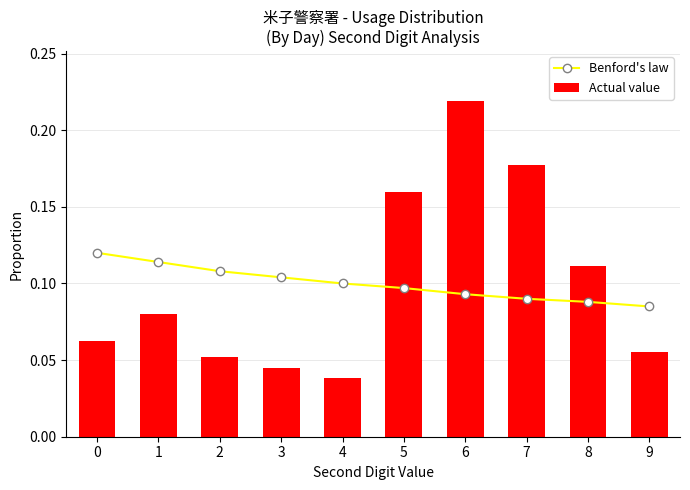

At which category is the sum across all series the highest?

6